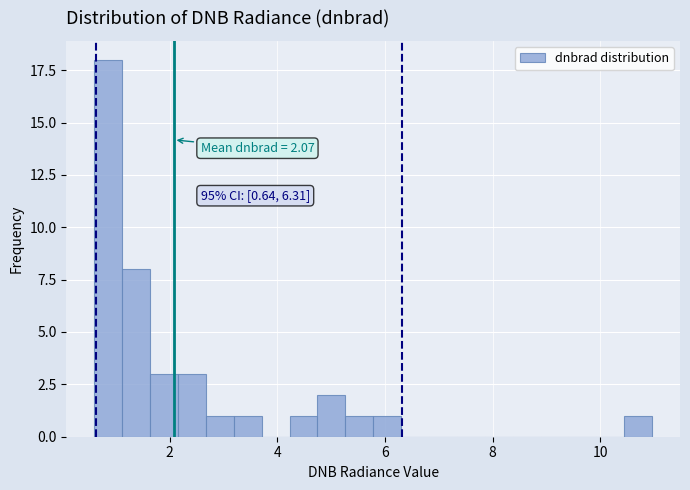

Read against the x-axis, roughly where is the centre of the tallest bar?

0.8